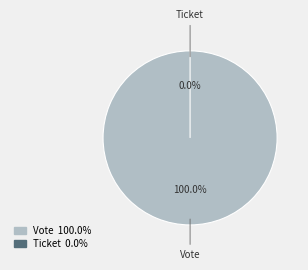

What percentage do Ticket and Vote together represent?

100.0%